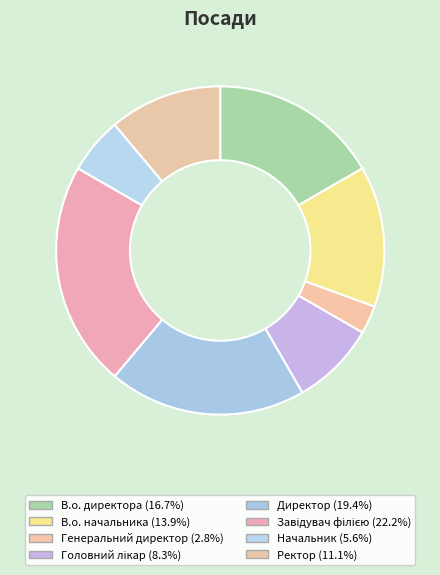

Is there a majority slice in this chart?

No